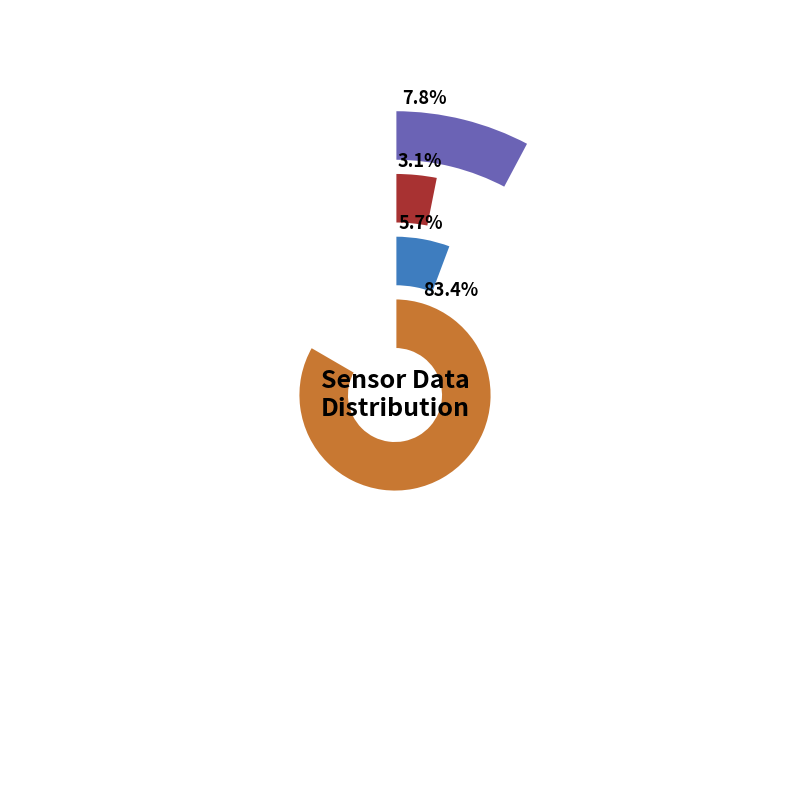

Does 32 account for over 50% of the chart?

No